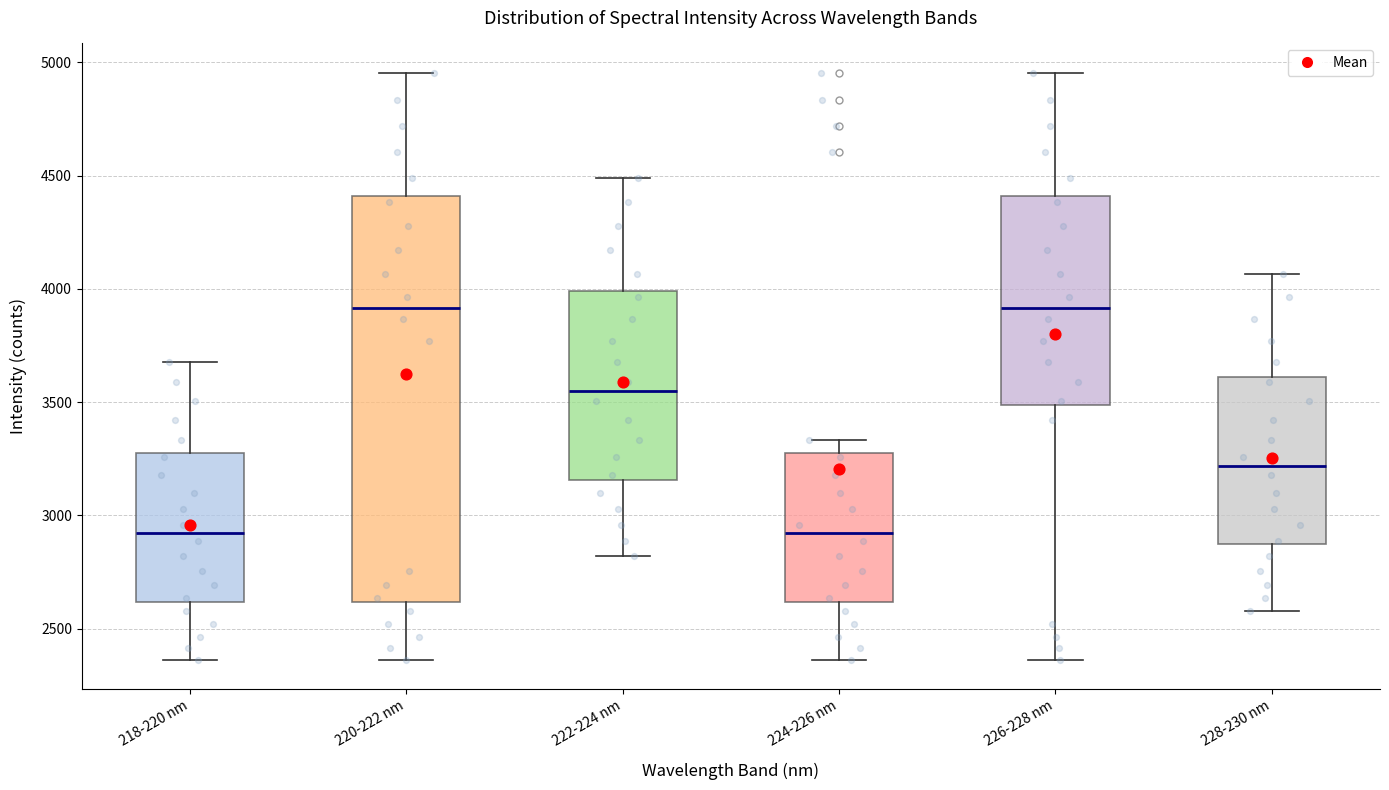

Reading left to right, transcribe this box plot: for each box, give where its median line is, the range the box spans, and where its two whiskers end, as read against the y-axis. The values are not printed on the chart, so give them approximately, as read against the axis.

218-220 nm: median 2900, box 2600 to 3300, whiskers 2350 to 3700
220-222 nm: median 3900, box 2600 to 4400, whiskers 2350 to 4950
222-224 nm: median 3550, box 3150 to 4000, whiskers 2800 to 4500
224-226 nm: median 2900, box 2600 to 3300, whiskers 2350 to 3350
226-228 nm: median 3900, box 3500 to 4400, whiskers 2350 to 4950
228-230 nm: median 3200, box 2850 to 3600, whiskers 2600 to 4050